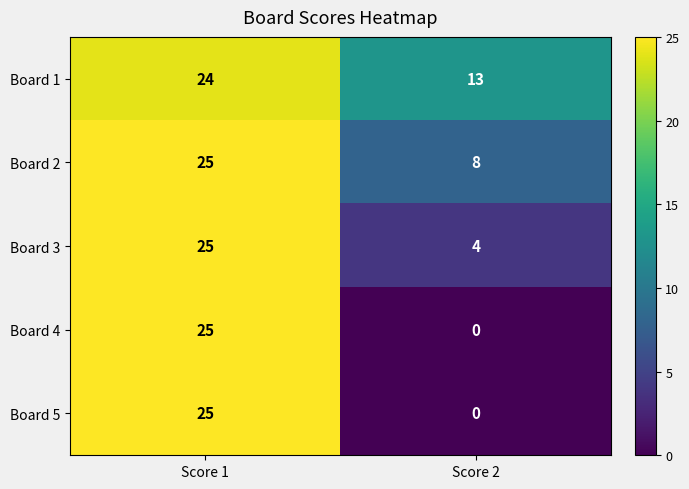

True or false: Board 3 has a value of 7 at Score 2.

False